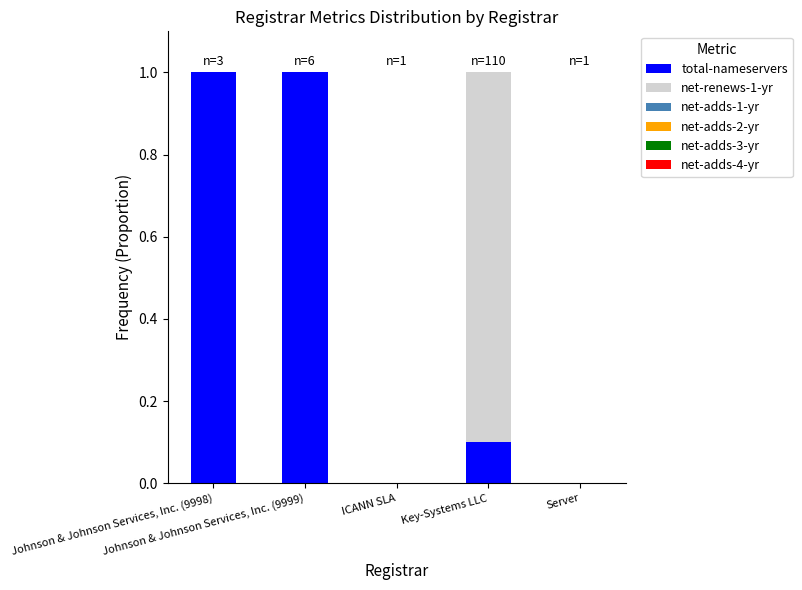

What is the maximum value for total-nameservers?

1.0